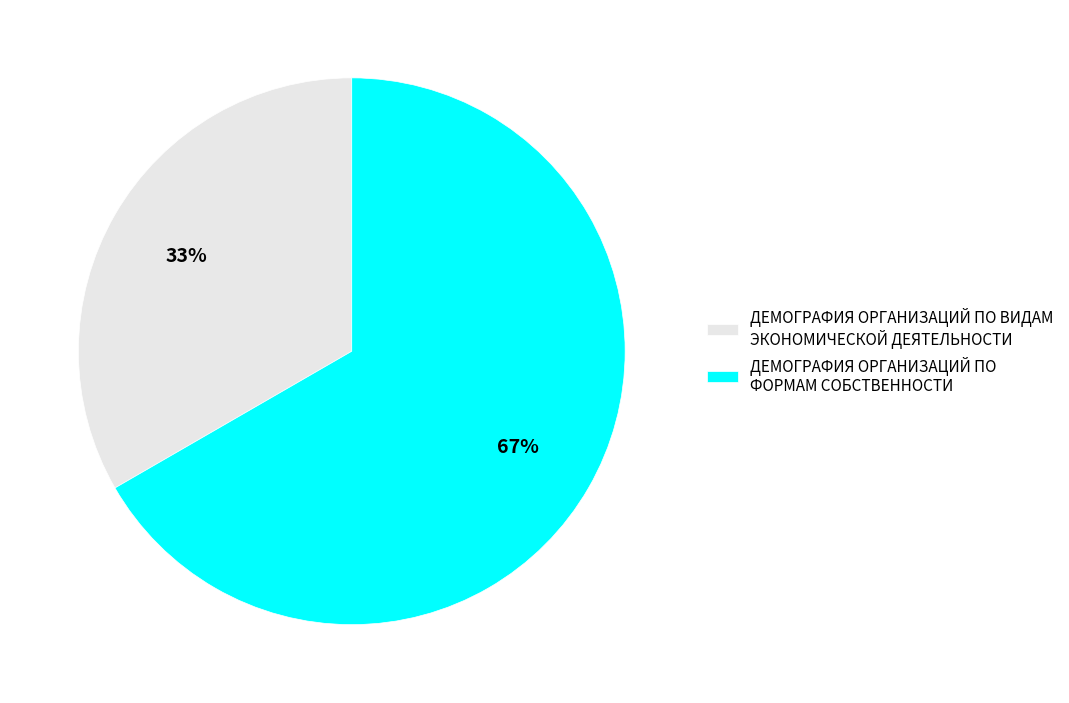

What is the ratio of the value at ДЕМОГРАФИЯ ОРГАНИЗАЦИЙ ПО ВИДАМ ЭКОНОМИЧЕСКОЙ ДЕЯТЕЛЬНОСТИ to the value at ДЕМОГРАФИЯ ОРГАНИЗАЦИЙ ПО ФОРМАМ СОБСТВЕННОСТИ?

0.5